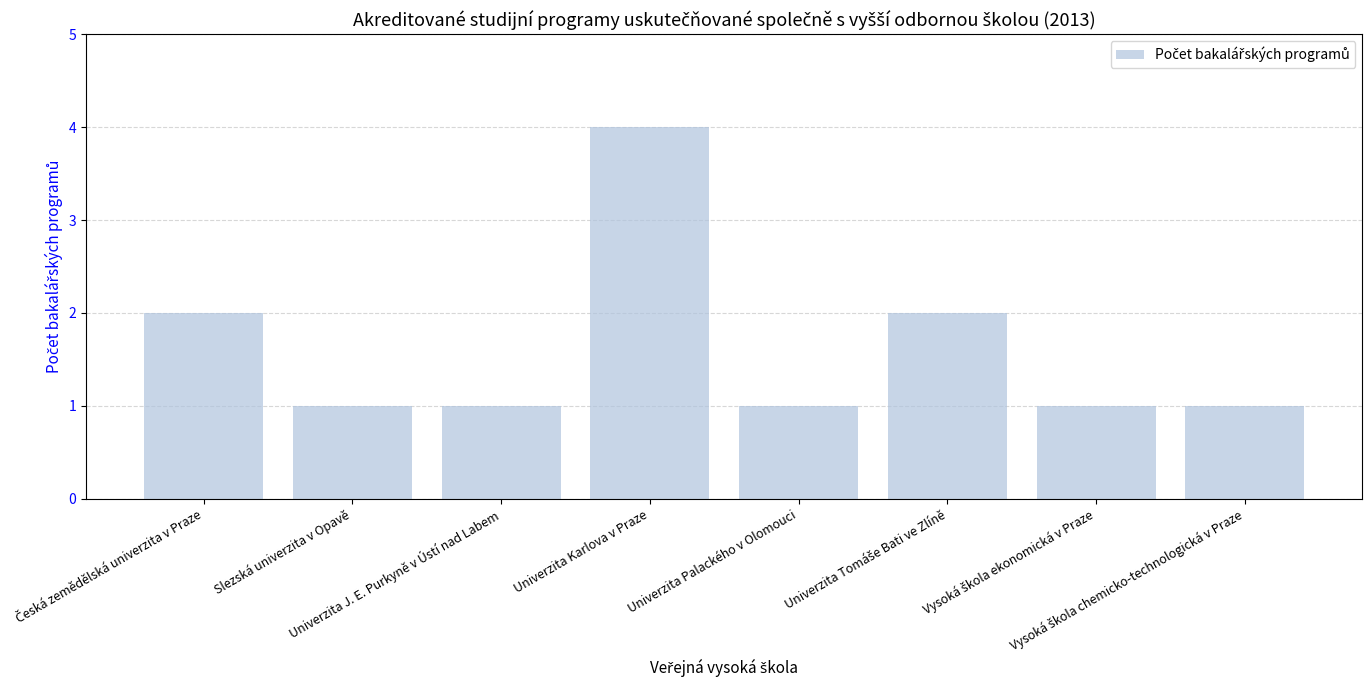

Count the number of categories in the chart.

8